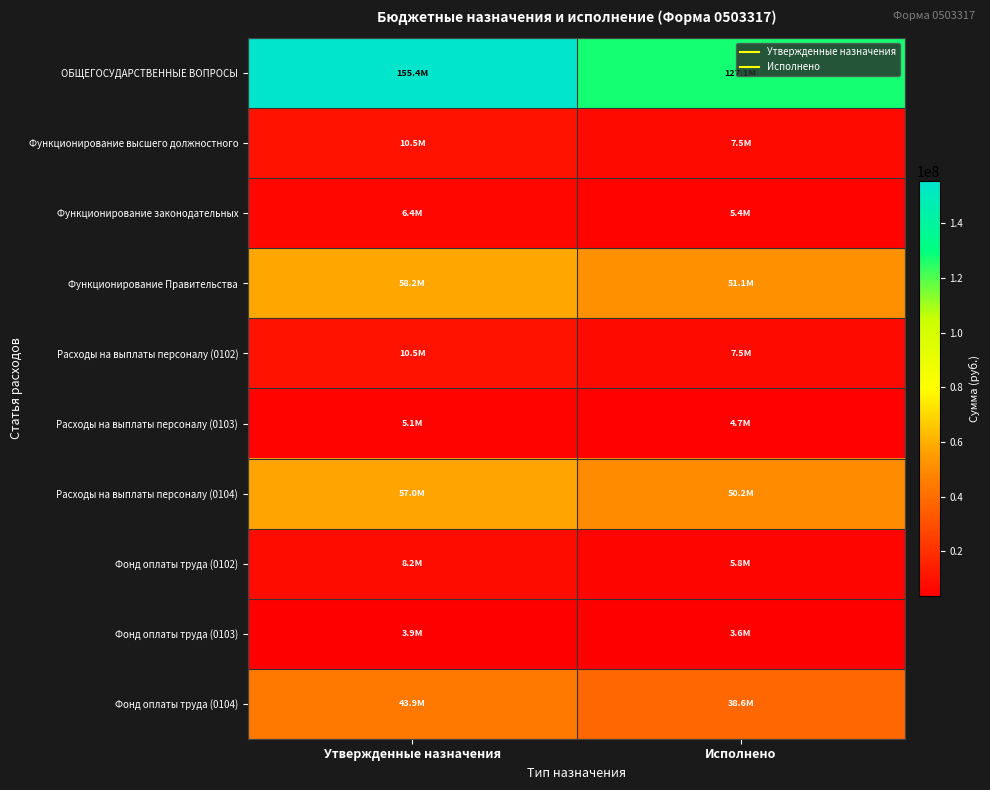

Reading left to right, what are all the values shown in this chart?

ОБЩЕГОСУДАРСТВЕННЫЕ ВОПРОСЫ: Утвержденные назначения=155411862.1	Исполнено=127110944.5
Функционирование высшего должностного: Утвержденные назначения=10503301.8	Исполнено=7464097.1
Функционирование законодательных: Утвержденные назначения=6376300.0	Исполнено=5370446.6
Функционирование Правительства: Утвержденные назначения=58150769.2	Исполнено=51105080.7
Расходы на выплаты персоналу (0102): Утвержденные назначения=10503301.8	Исполнено=7464097.1
Расходы на выплаты персоналу (0103): Утвержденные назначения=5149300.0	Исполнено=4680871.5
Расходы на выплаты персоналу (0104): Утвержденные назначения=57022801.2	Исполнено=50239186.6
Фонд оплаты труда (0102): Утвержденные назначения=8153351.5	Исполнено=5845150.5
Фонд оплаты труда (0103): Утвержденные назначения=3909000.0	Исполнено=3644251.0
Фонд оплаты труда (0104): Утвержденные назначения=43948235.0	Исполнено=38608932.0